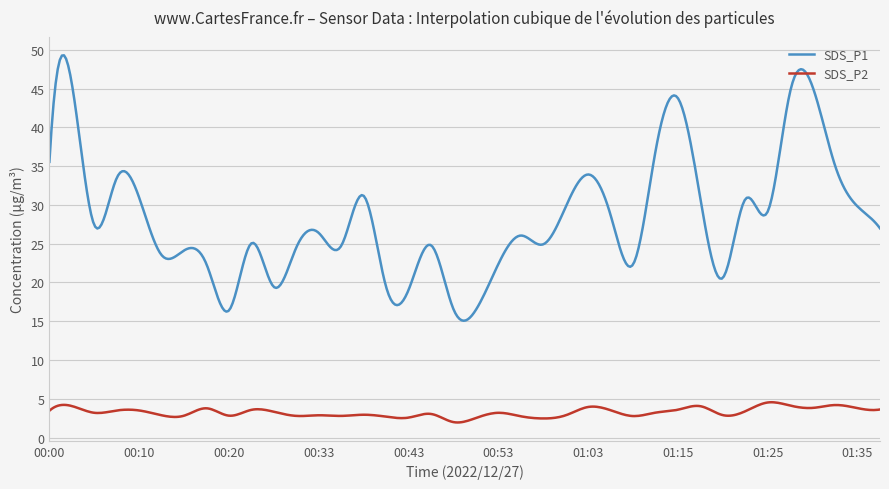

What is the difference between the maximum and minimum values in the SDS_P1 series?

34.2